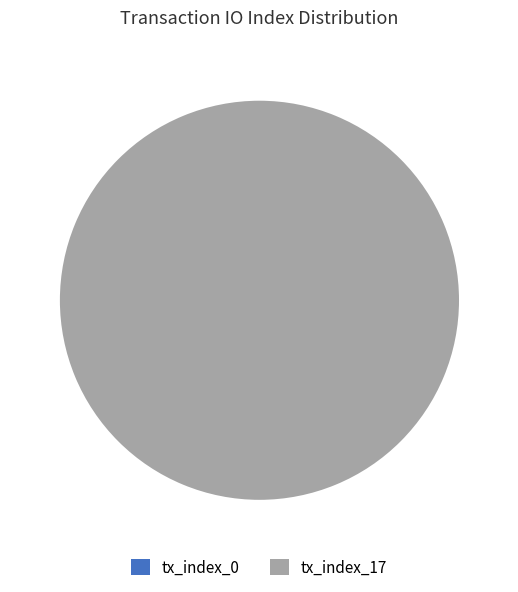

To the nearest percent, what is the difference between the largest and smallest slice percentages?

100%